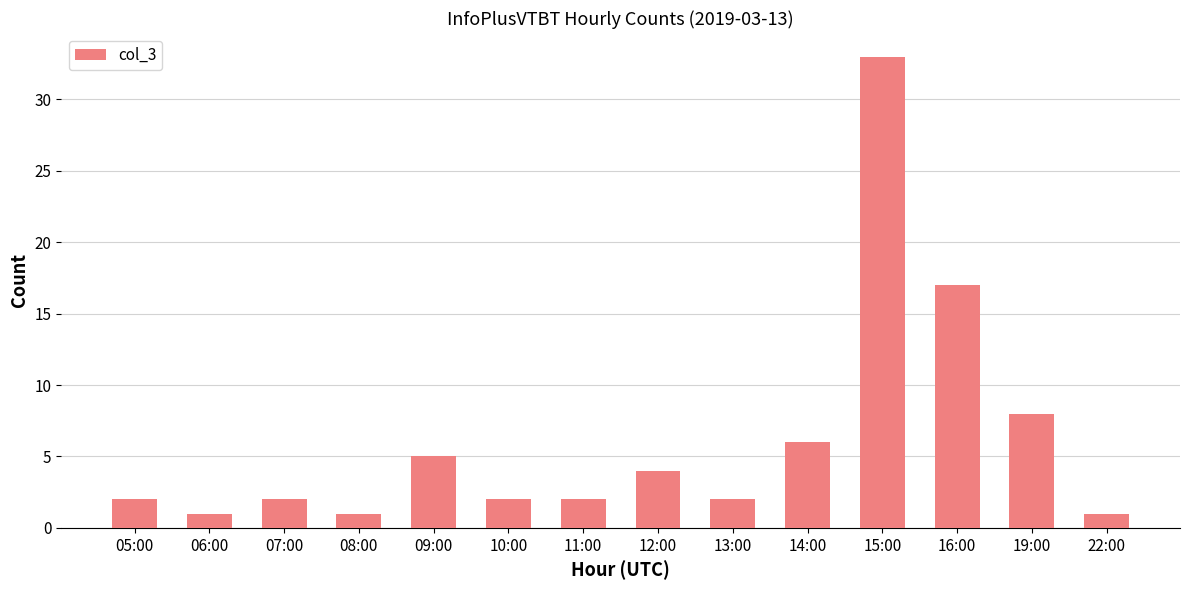

What is the difference between the maximum and minimum values?

32